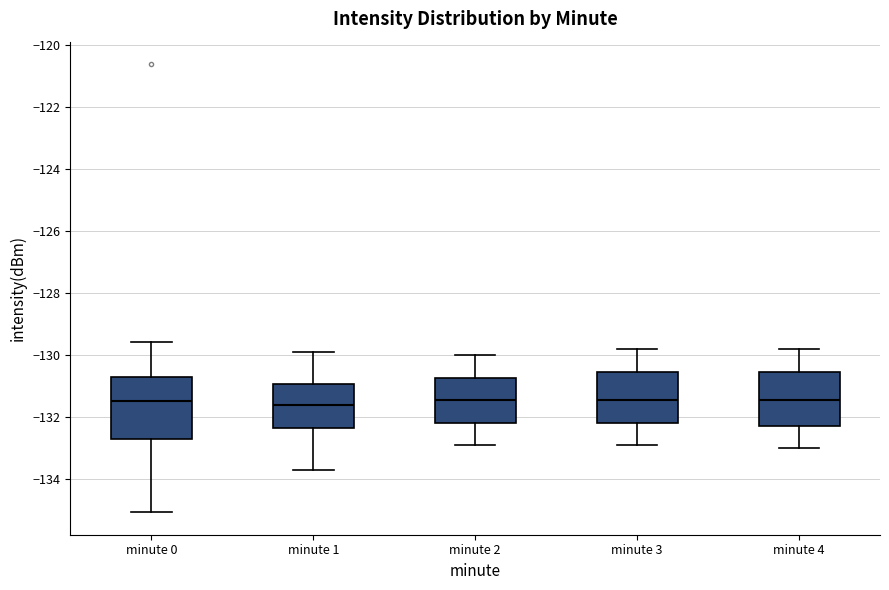

Where is the upper edge of the box for minute 3 on the y-axis? The values are not printed on the chart, so give them approximately, as read against the axis.

-130.6